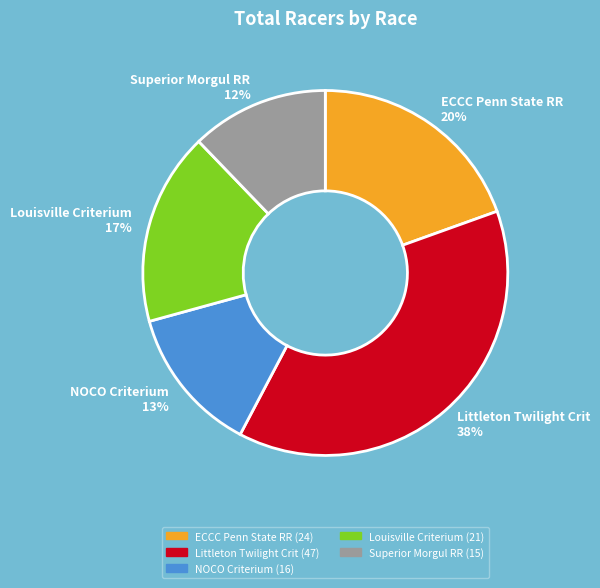

How many segments does this pie chart have?

5